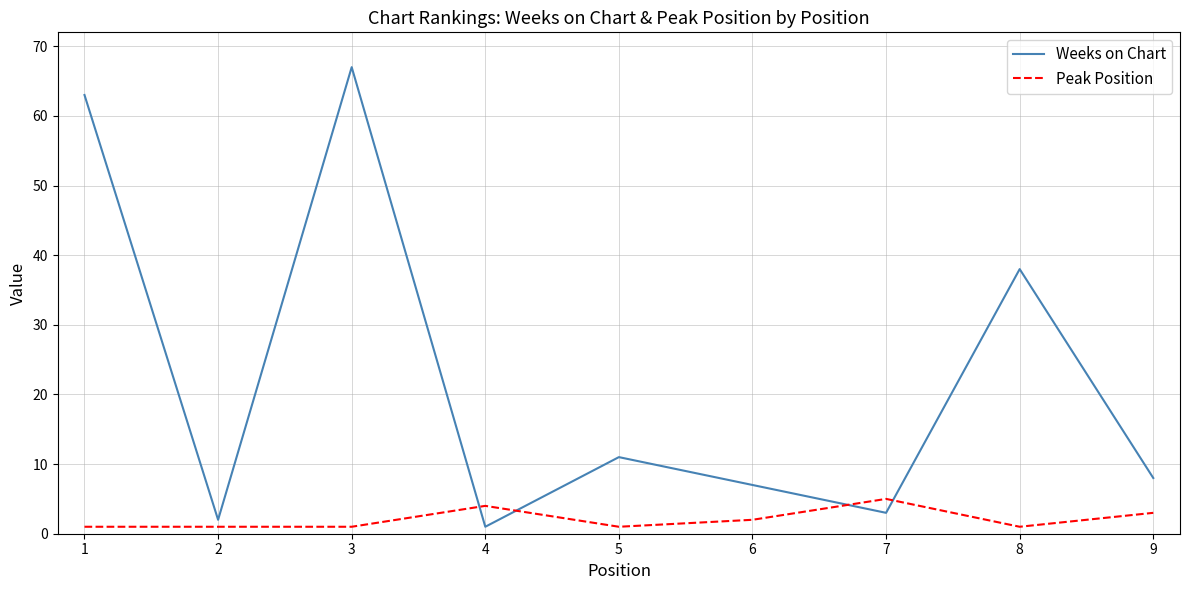

What is the minimum value for Peak Position?

1